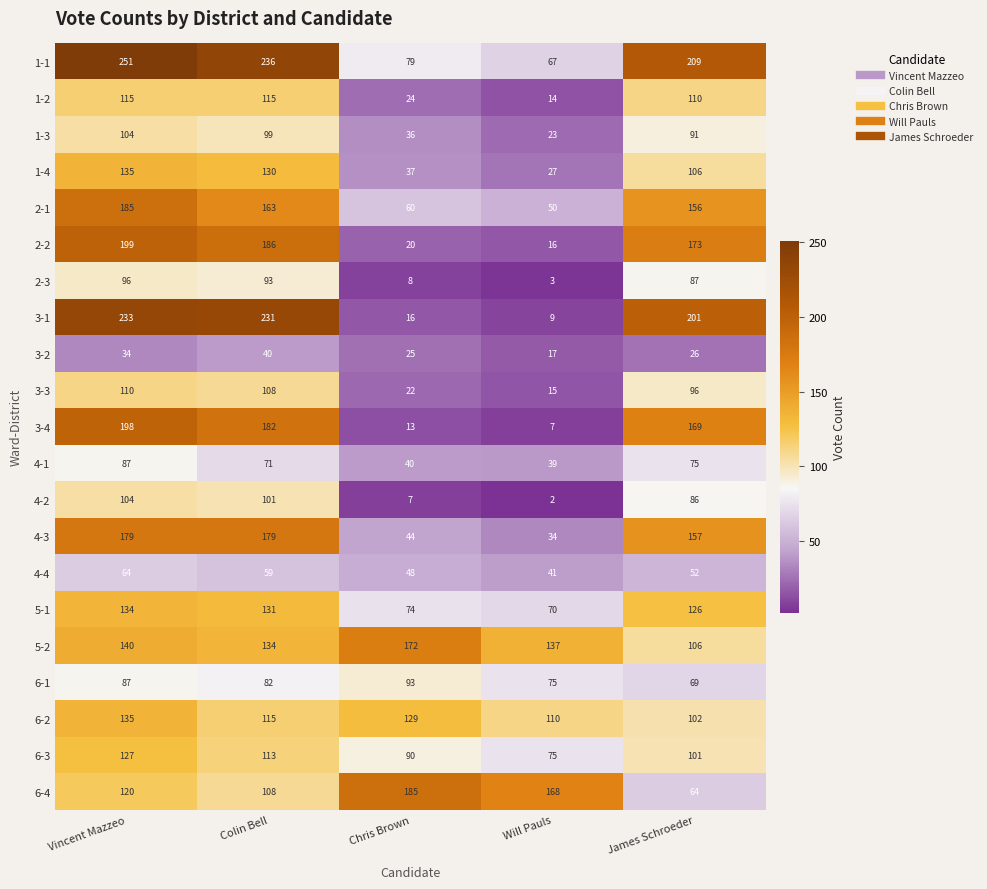

At which label is 2-1 closest to 117?

James Schroeder